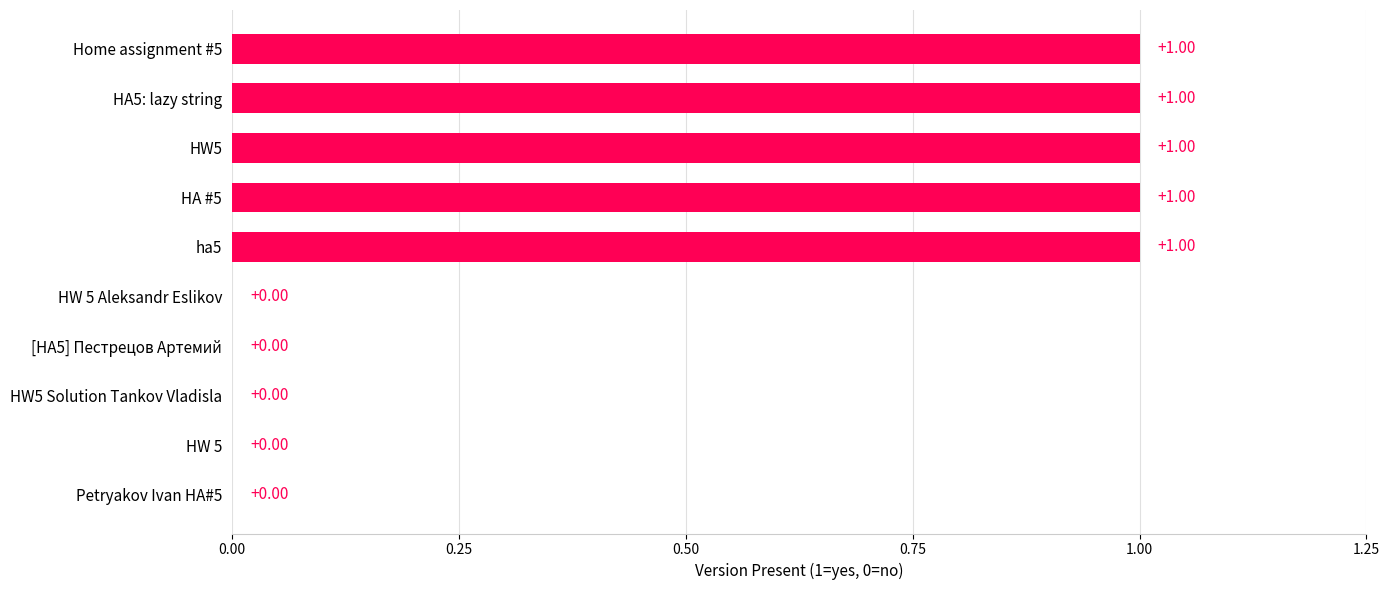

What is the sum of all values?

5